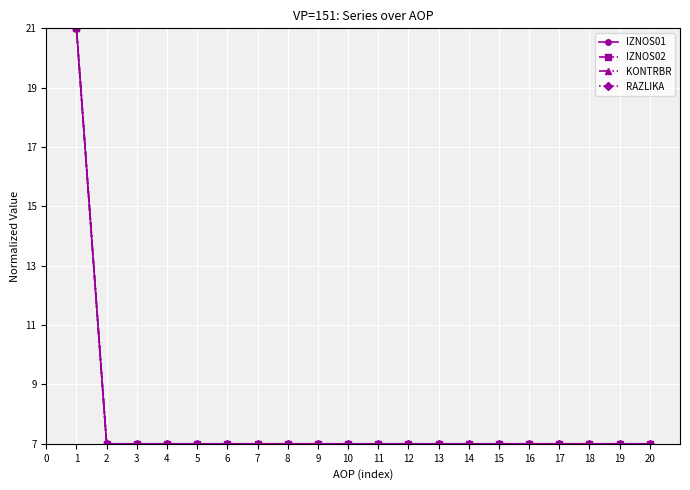

Is this an area chart (filled region under the line)?

No